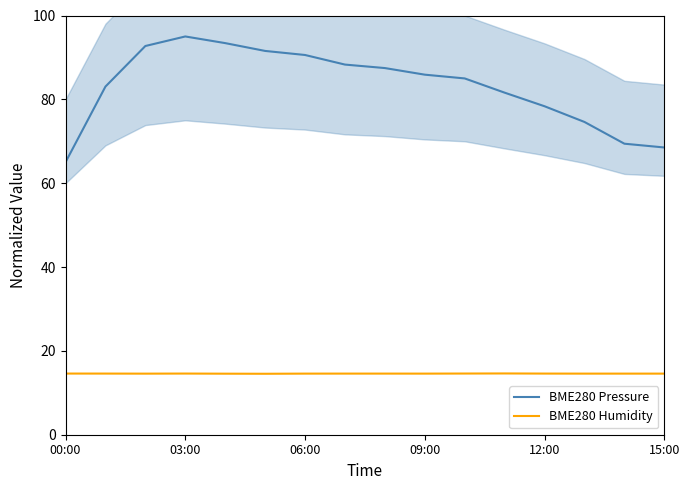

True or false: BME280 Humidity and BME280 Pressure intersect in this chart.

False